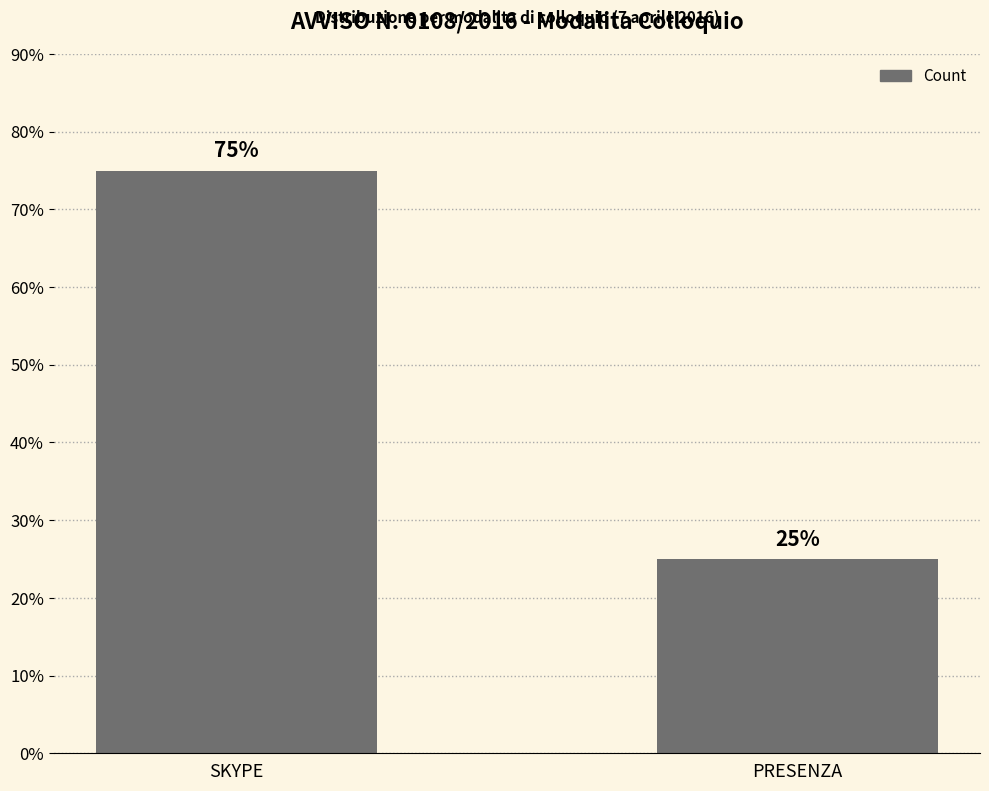

What is the sum of all values?

100